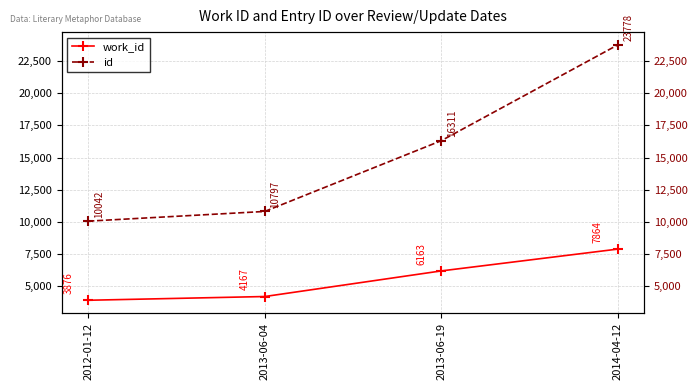

Which series has the largest total across all categories?

id